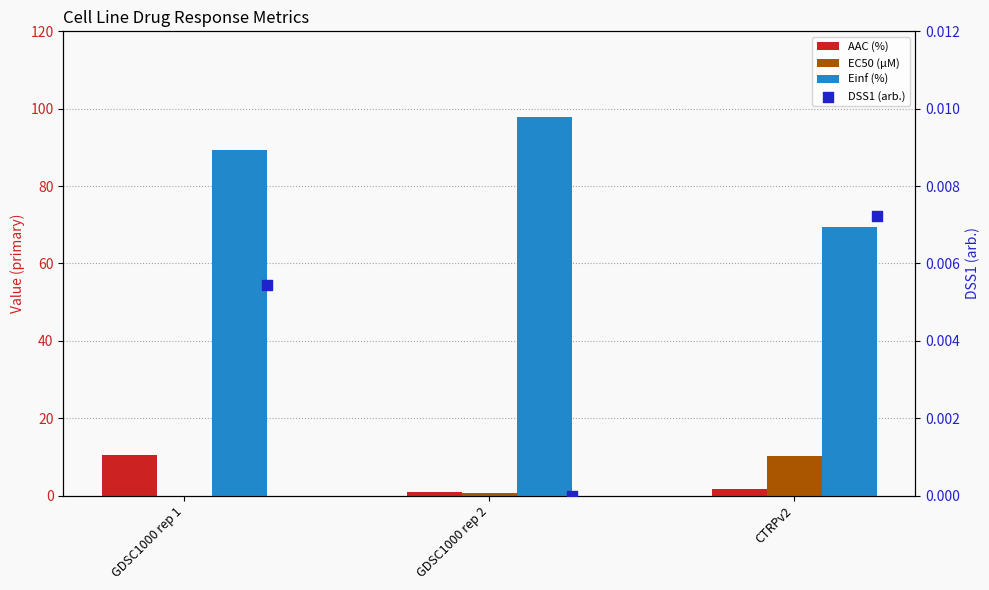

What is the total value across all series at GDSC1000 rep 1?

99.7